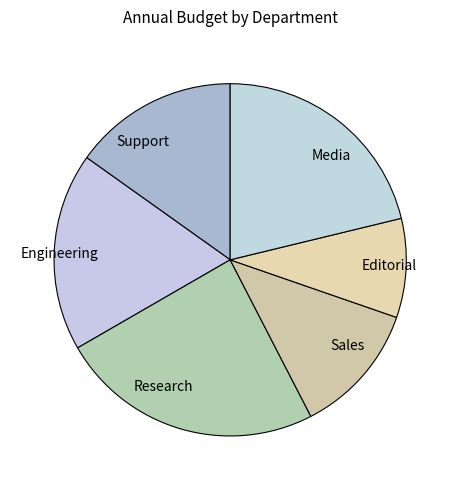

True or false: Research accounts for 24% of the total.

True